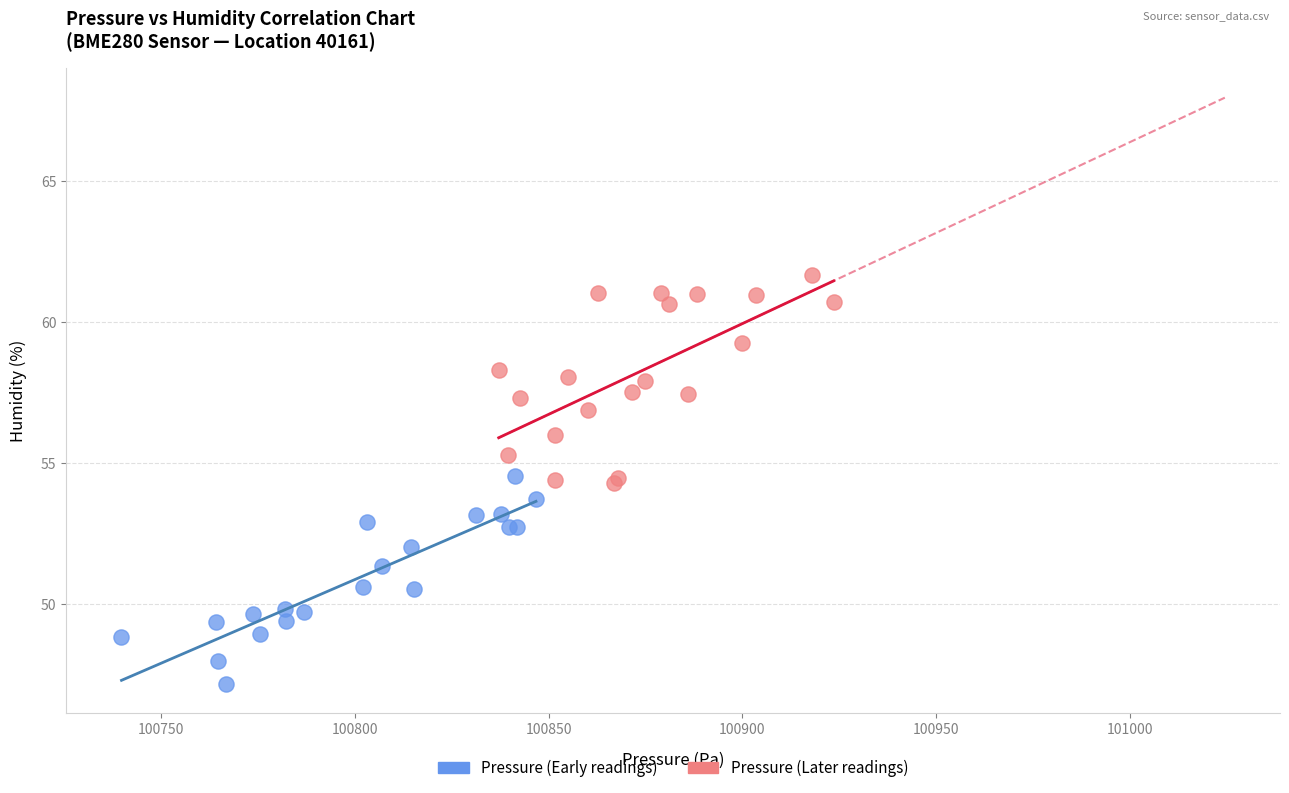

Which series contains the highest Y value?

Pressure (Later readings)